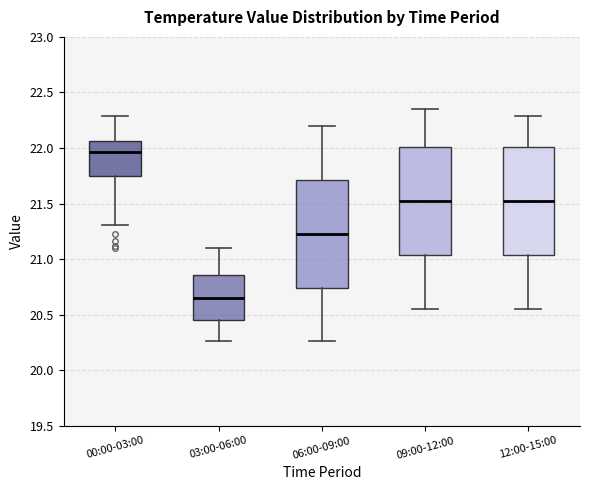

Reading left to right, read every box against the y-axis: the position of its median line, the range the box covers, and the ends of its whiskers. The values are not printed on the chart, so give them approximately, as read against the axis.

00:00-03:00: median 21.95, box 21.75 to 22.05, whiskers 21.30 to 22.30
03:00-06:00: median 20.65, box 20.45 to 20.85, whiskers 20.25 to 21.10
06:00-09:00: median 21.25, box 20.75 to 21.70, whiskers 20.25 to 22.20
09:00-12:00: median 21.55, box 21.05 to 22.00, whiskers 20.55 to 22.35
12:00-15:00: median 21.55, box 21.05 to 22.00, whiskers 20.55 to 22.30